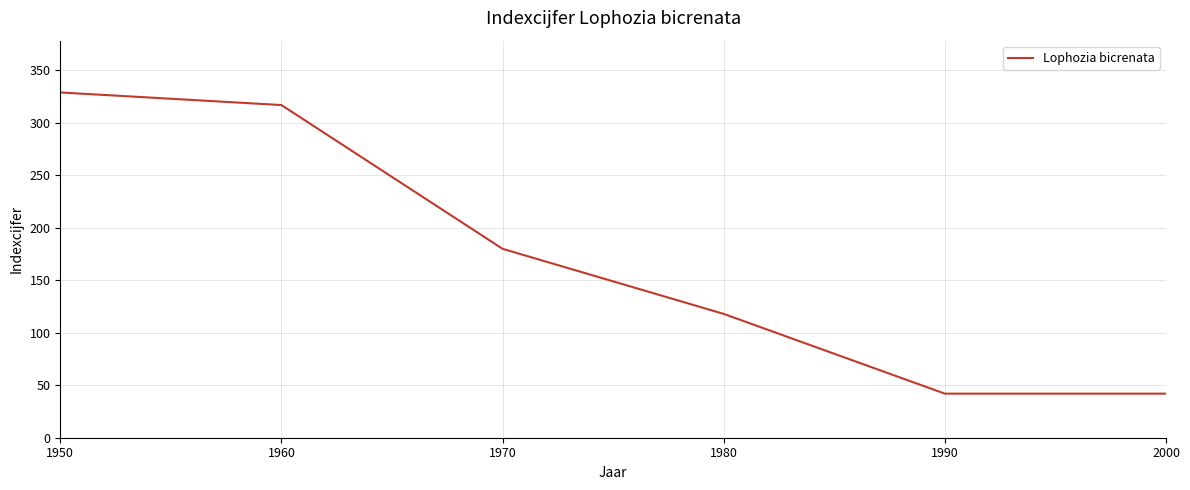

True or false: there are more than 0 points higher than both neighbors.

False